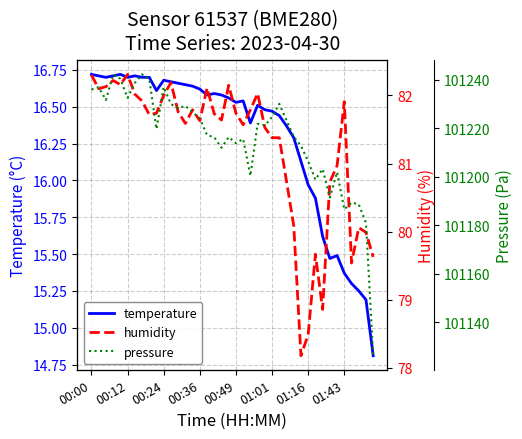

At which category does humidity reach its first local valley?

00:12